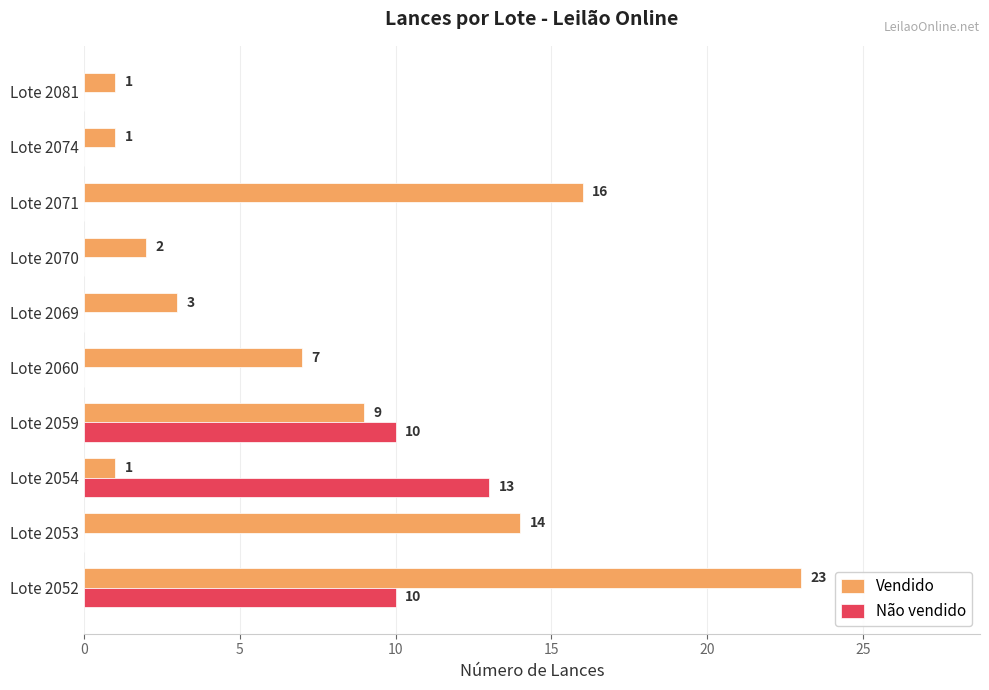

What is the maximum value shown in the chart?

23